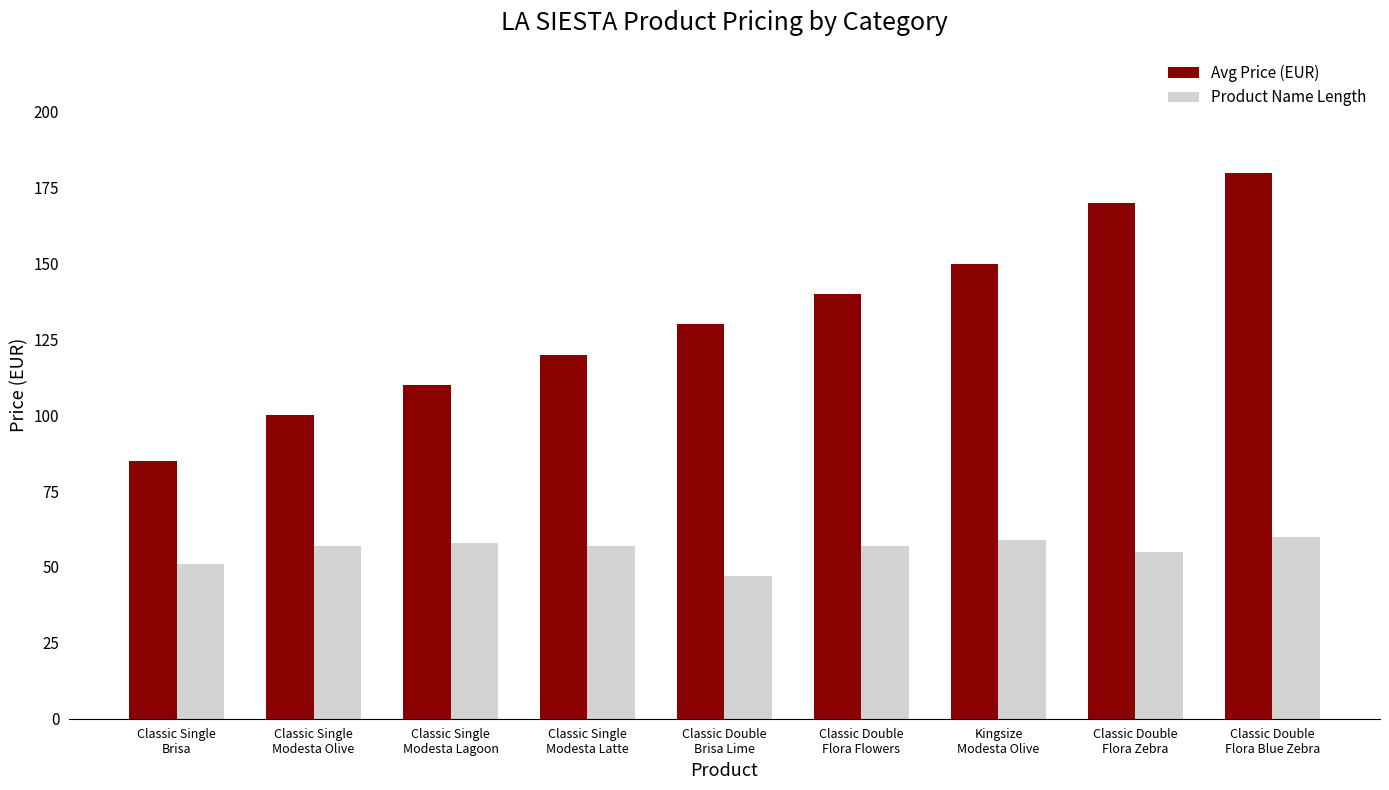

Which series has the widest spread of values?

Avg Price (EUR)